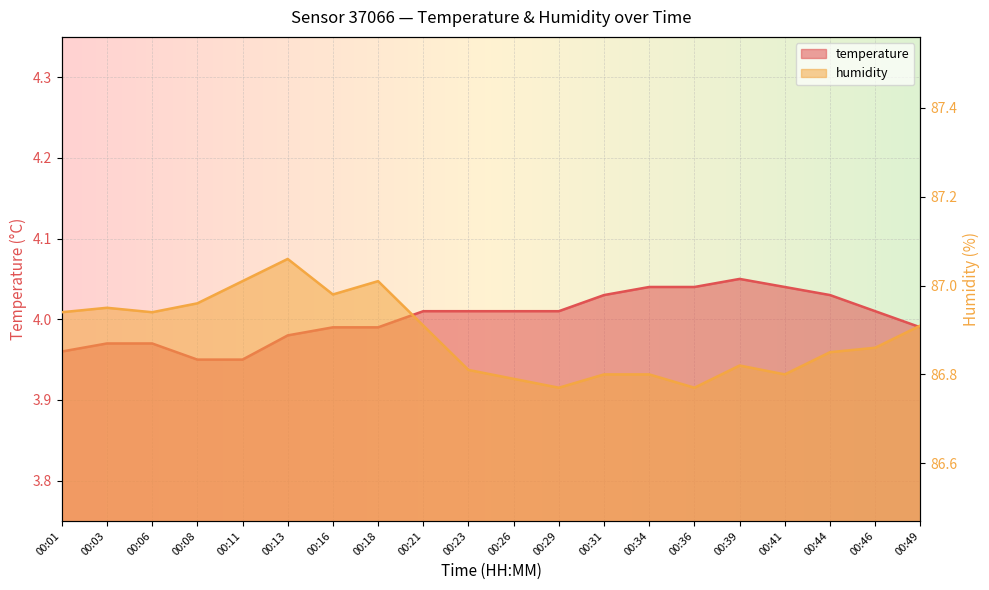

At how many categories does at least one series exceed 9?

20